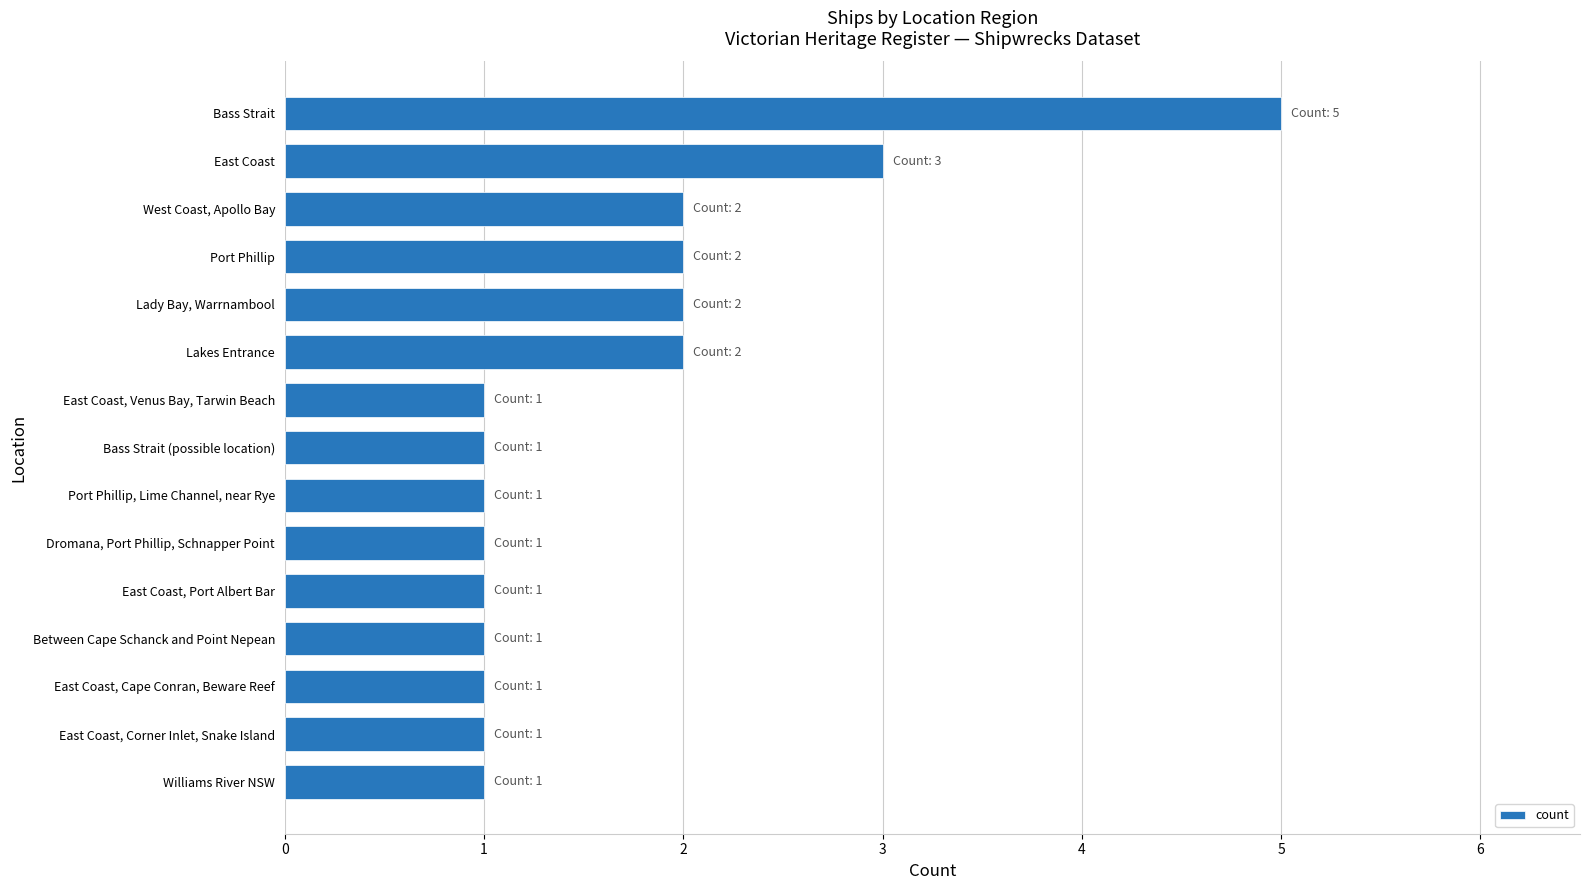

Between Between Cape Schanck and Point Nepean and West Coast, Apollo Bay, which is larger?

West Coast, Apollo Bay